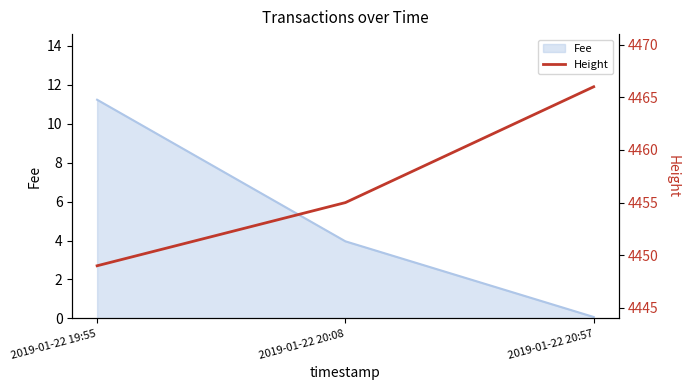

List the labels in order of Fee value, smallest first.

2019-01-22 20:57, 2019-01-22 20:08, 2019-01-22 19:55